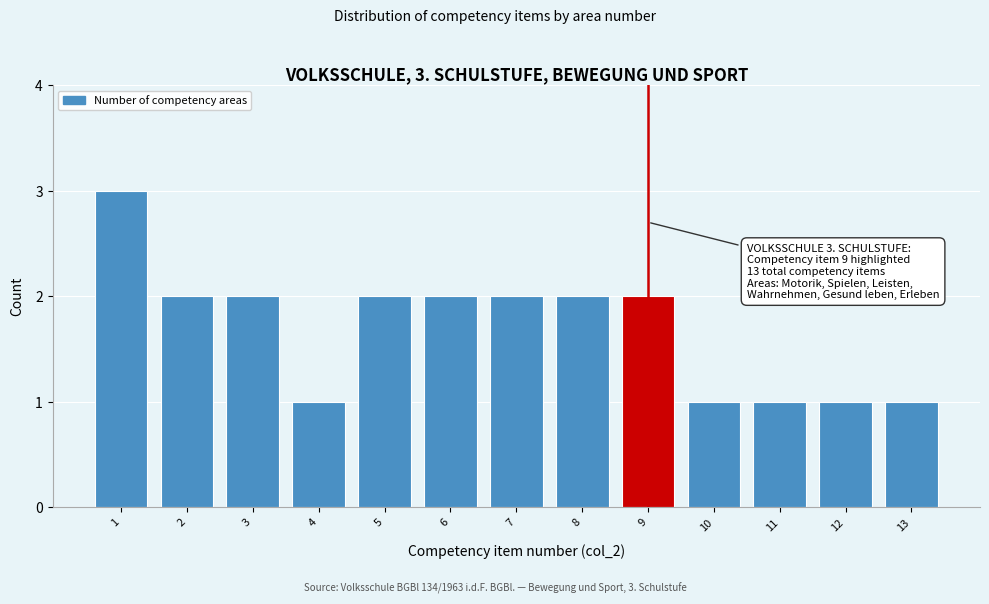

Reading left to right, what are all the values shown in this chart?

3	2	2	1	2	2	2	2	2	1	1	1	1